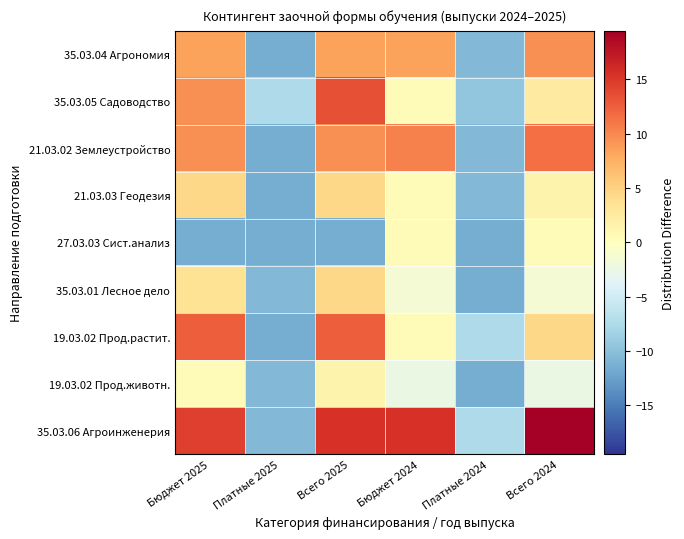

Reading left to right, what are all the values shown in this chart?

35.03.04 Агрономия: Бюджет 2025=8.5	Платные 2025=-11.5	Всего 2025=8.5	Бюджет 2024=8.5	Платные 2024=-10.5	Всего 2024=9.5
35.03.05 Садоводство: Бюджет 2025=9.5	Платные 2025=-7.5	Всего 2025=13.5	Бюджет 2024=0.5	Платные 2024=-9.5	Всего 2024=2.5
21.03.02 Землеустройство: Бюджет 2025=9.5	Платные 2025=-11.5	Всего 2025=9.5	Бюджет 2024=10.5	Платные 2024=-10.5	Всего 2024=11.5
21.03.03 Геодезия: Бюджет 2025=4.5	Платные 2025=-11.5	Всего 2025=4.5	Бюджет 2024=0.5	Платные 2024=-10.5	Всего 2024=1.5
27.03.03 Сист.анализ: Бюджет 2025=-11.5	Платные 2025=-11.5	Всего 2025=-11.5	Бюджет 2024=0.5	Платные 2024=-11.5	Всего 2024=0.5
35.03.01 Лесное дело: Бюджет 2025=3.5	Платные 2025=-10.5	Всего 2025=4.5	Бюджет 2024=-1.5	Платные 2024=-11.5	Всего 2024=-1.5
19.03.02 Прод.растит.: Бюджет 2025=12.5	Платные 2025=-11.5	Всего 2025=12.5	Бюджет 2024=0.5	Платные 2024=-7.5	Всего 2024=4.5
19.03.02 Прод.животн.: Бюджет 2025=0.5	Платные 2025=-10.5	Всего 2025=1.5	Бюджет 2024=-2.5	Платные 2024=-11.5	Всего 2024=-2.5
35.03.06 Агроинженерия: Бюджет 2025=14.5	Платные 2025=-10.5	Всего 2025=15.5	Бюджет 2024=15.5	Платные 2024=-7.5	Всего 2024=19.5